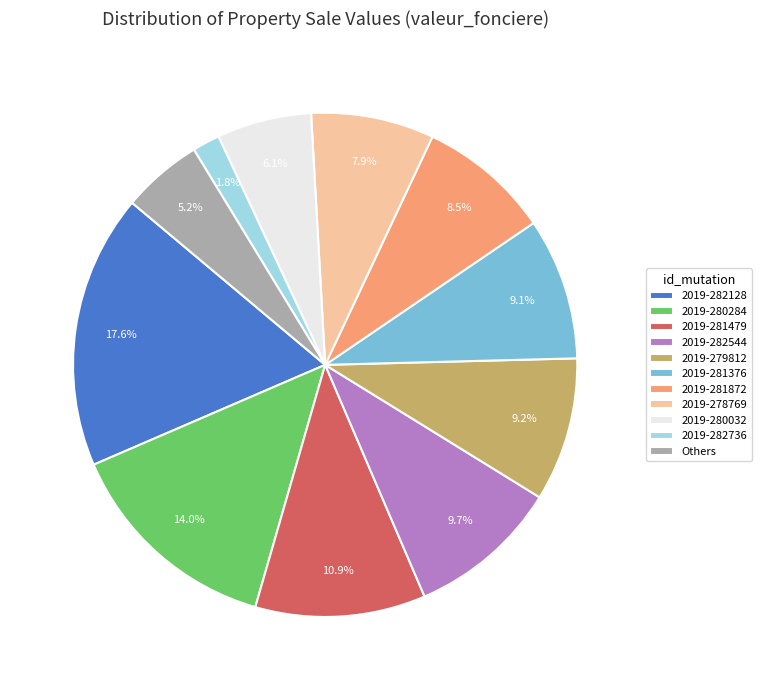

Combined, do 2019-282128 and 2019-278769 account for over 50%?

No